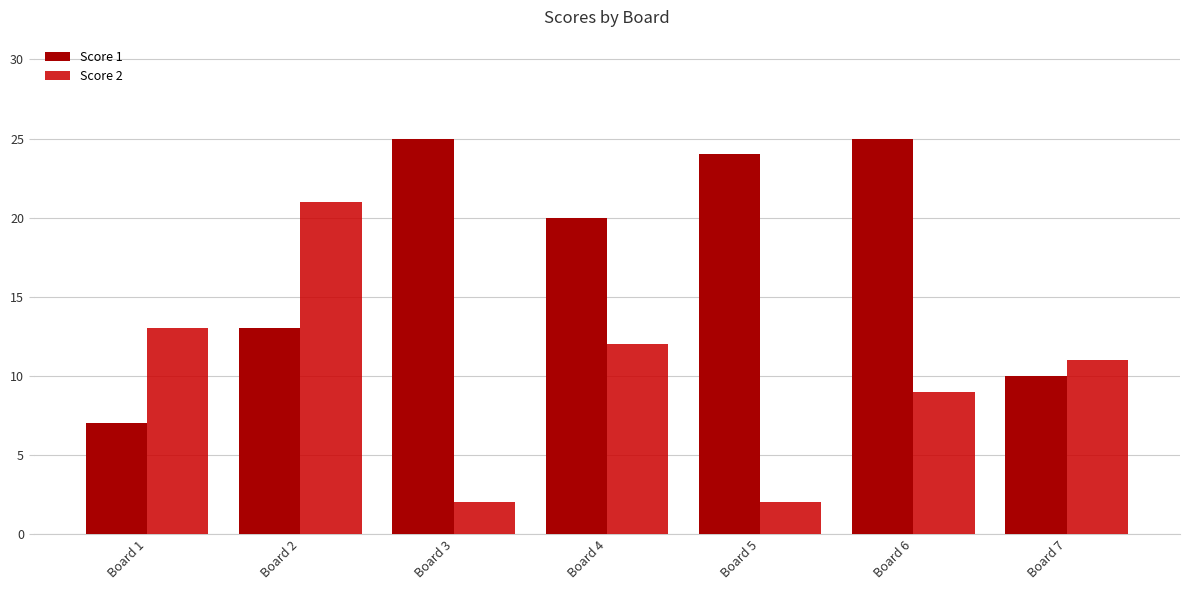

Count the number of categories in the chart.

7